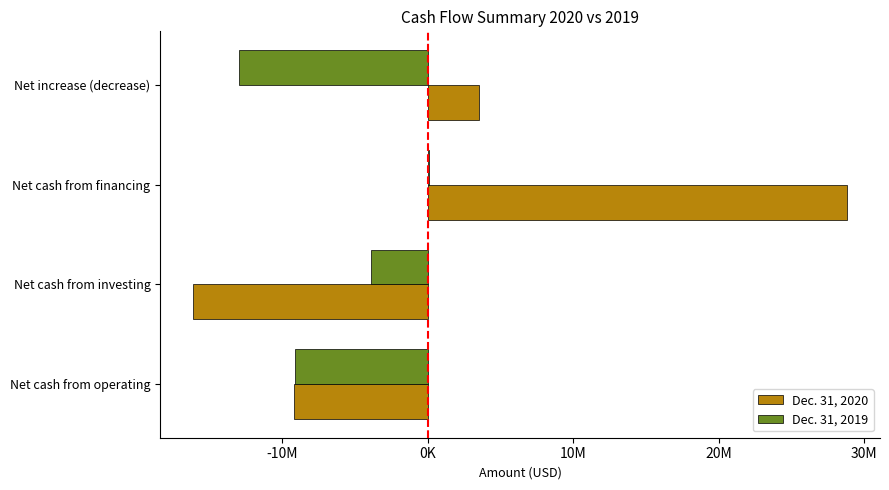

Rank the series by their average value, from lowest to highest.

Dec. 31, 2019, Dec. 31, 2020